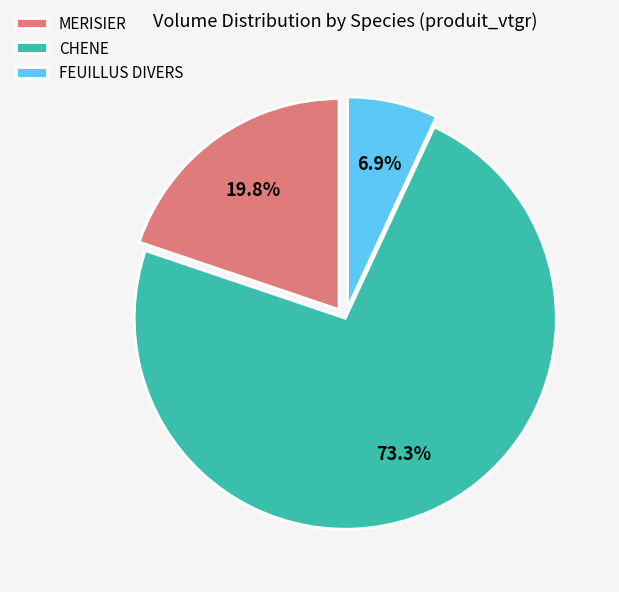

To the nearest percent, what is the combined percentage of MERISIER and FEUILLUS DIVERS?

27%